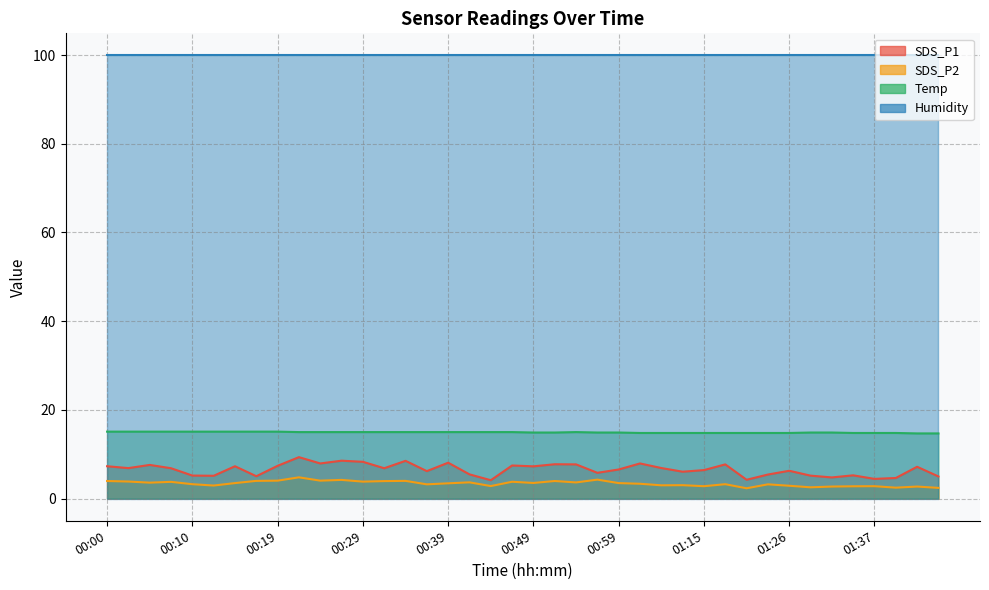

True or false: Temp and SDS_P1 intersect in this chart.

False